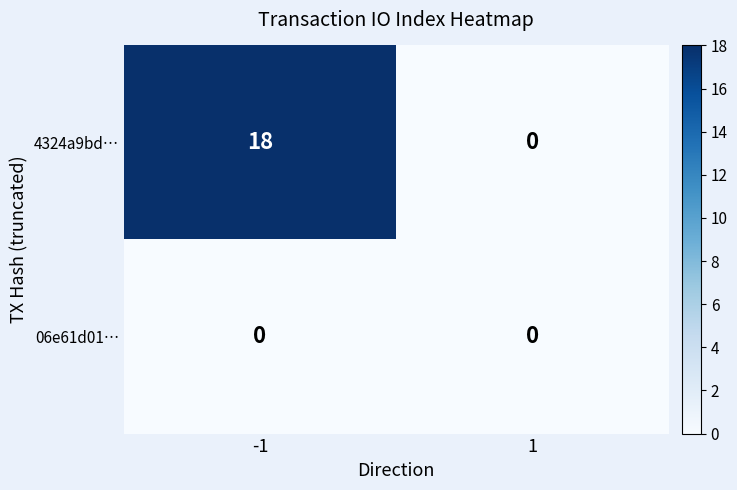

What is the sum of the 4324a9bd… values at -1 and 1?

18